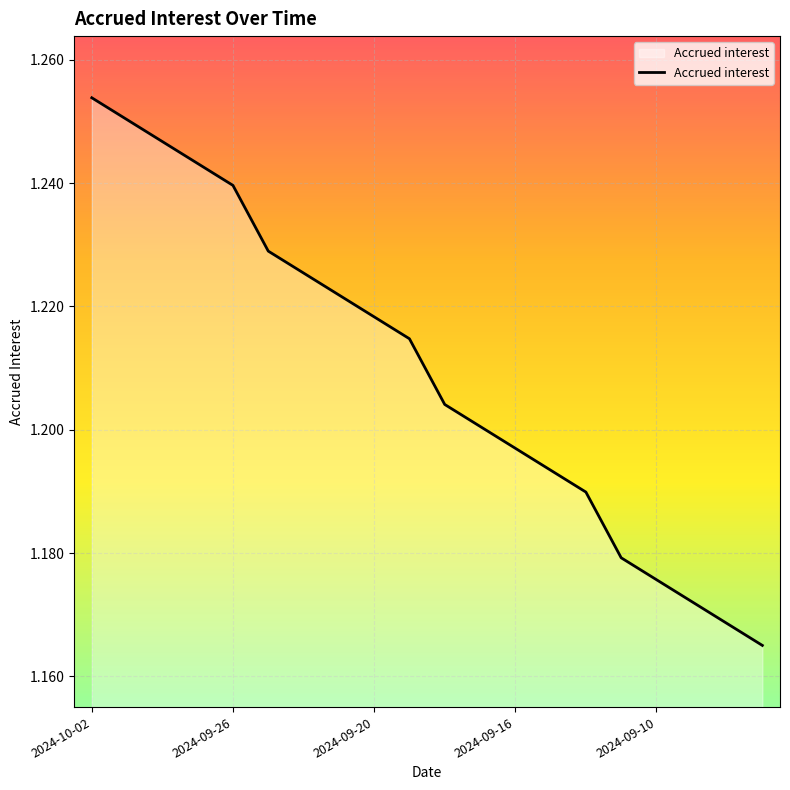

Does the chart have visible grid lines?

Yes